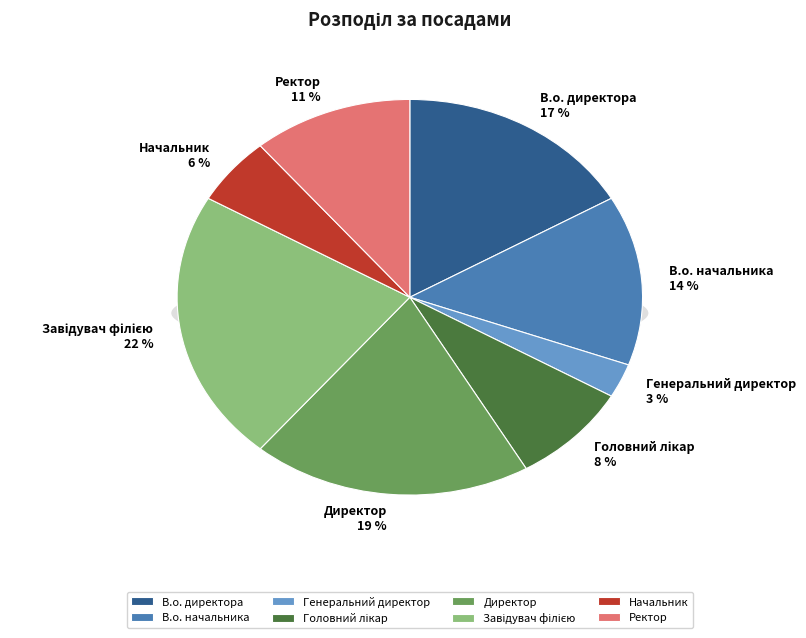

Is it true that Завідувач філією is 11% of the pie?

False